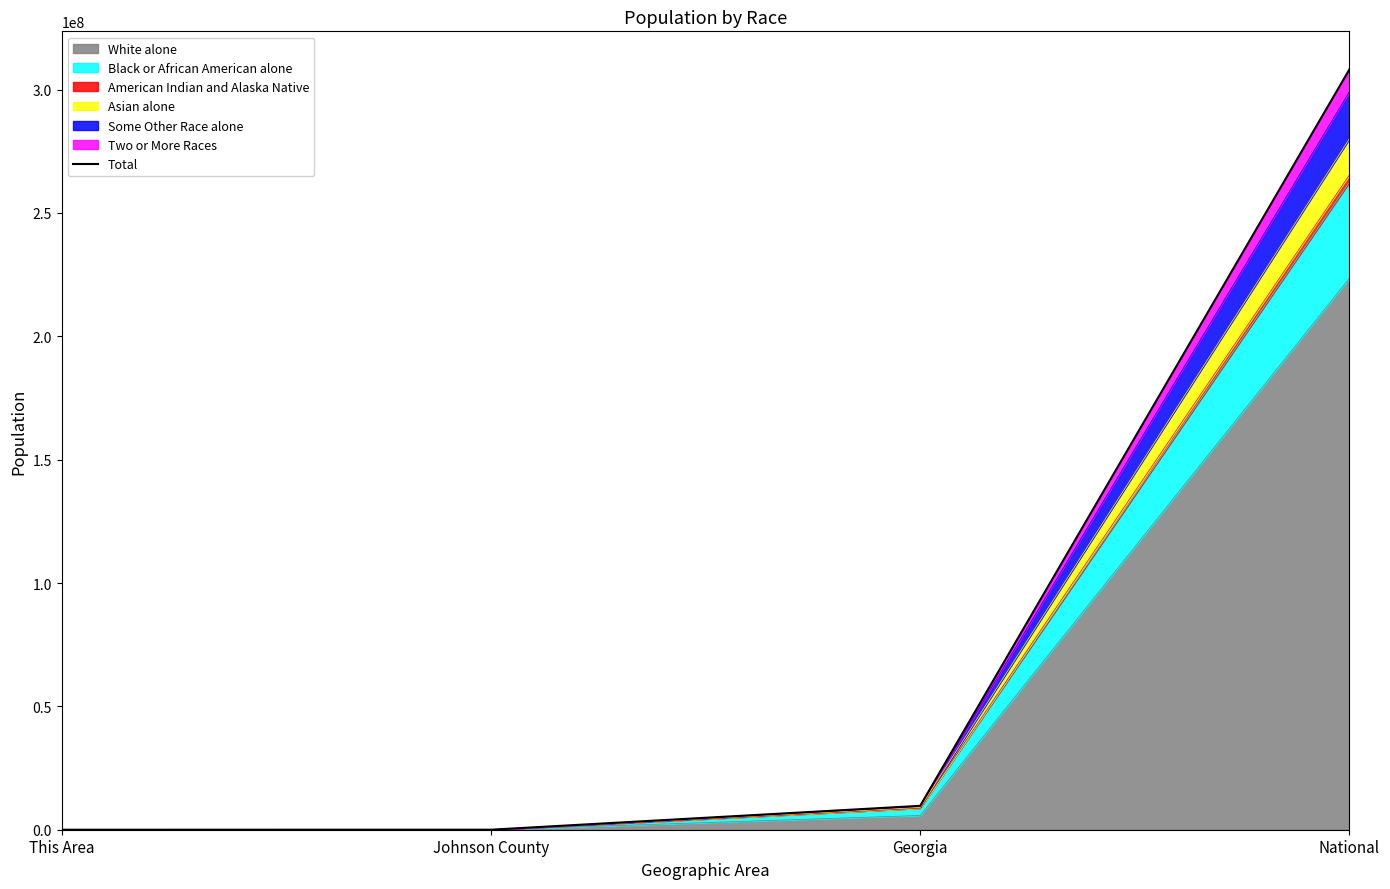

Does the chart have visible grid lines?

No